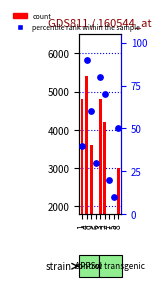

At which category is the sum across all series the highest?

4